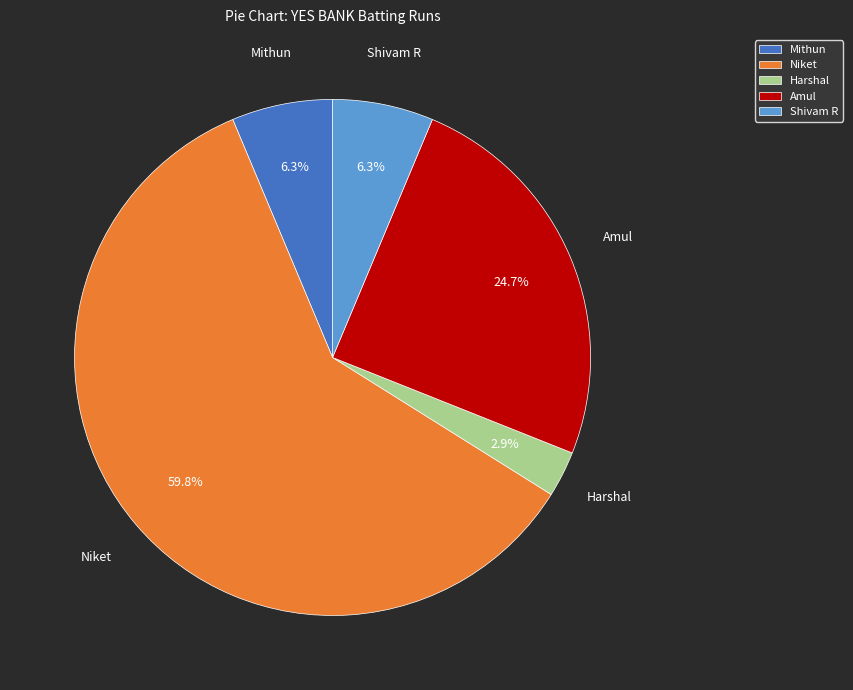

To the nearest percent, what is the average slice percentage?

20%